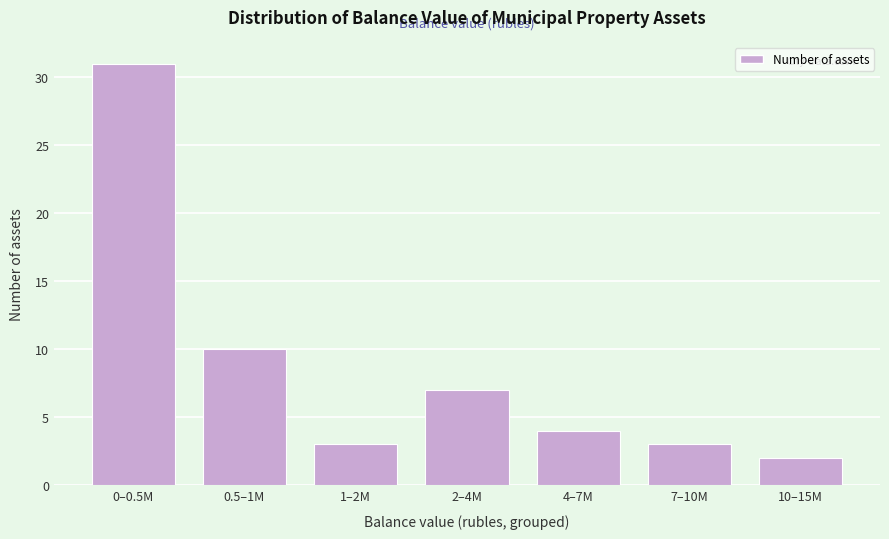

Reading left to right, what are all the values shown in this chart?

0–0.5M=31	0.5–1M=10	1–2M=3	2–4M=7	4–7M=4	7–10M=3	10–15M=2